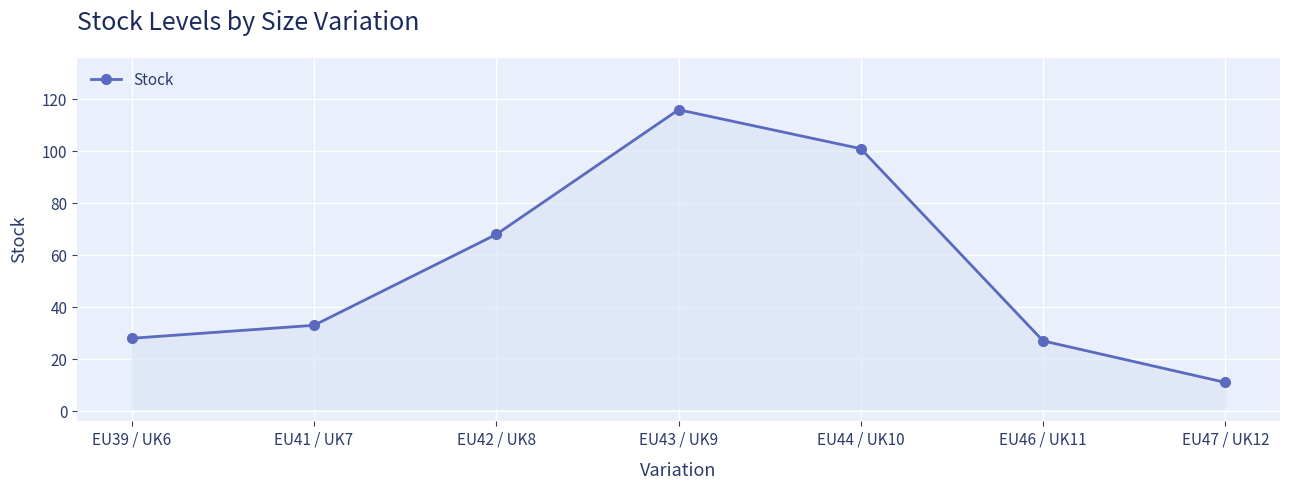

Which label corresponds to the largest value in the chart?

EU43 / UK9